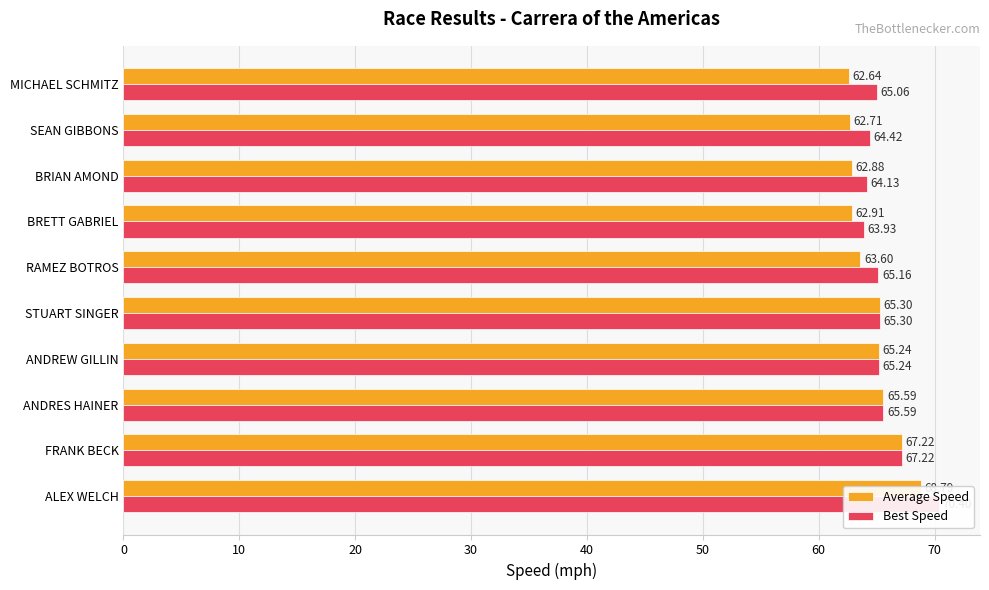

What are all the series names shown in the legend?

Average Speed, Best Speed